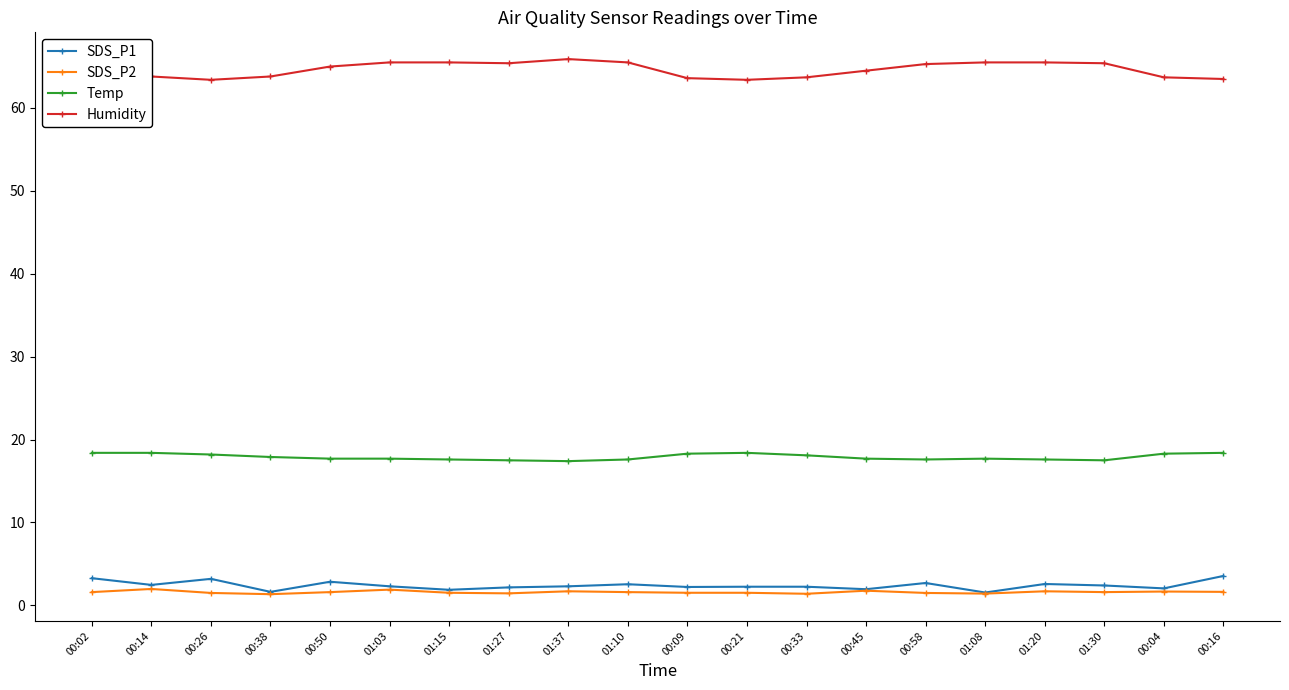

What is the greatest value displayed?

65.9